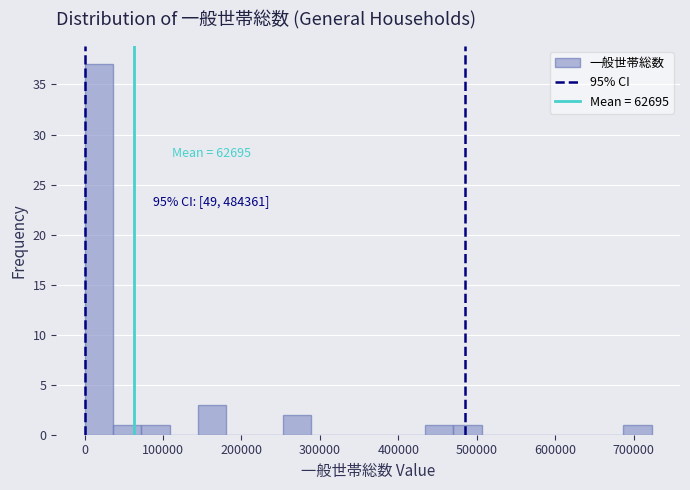

Read against the x-axis, roughly where is the centre of the tallest bar?

20000